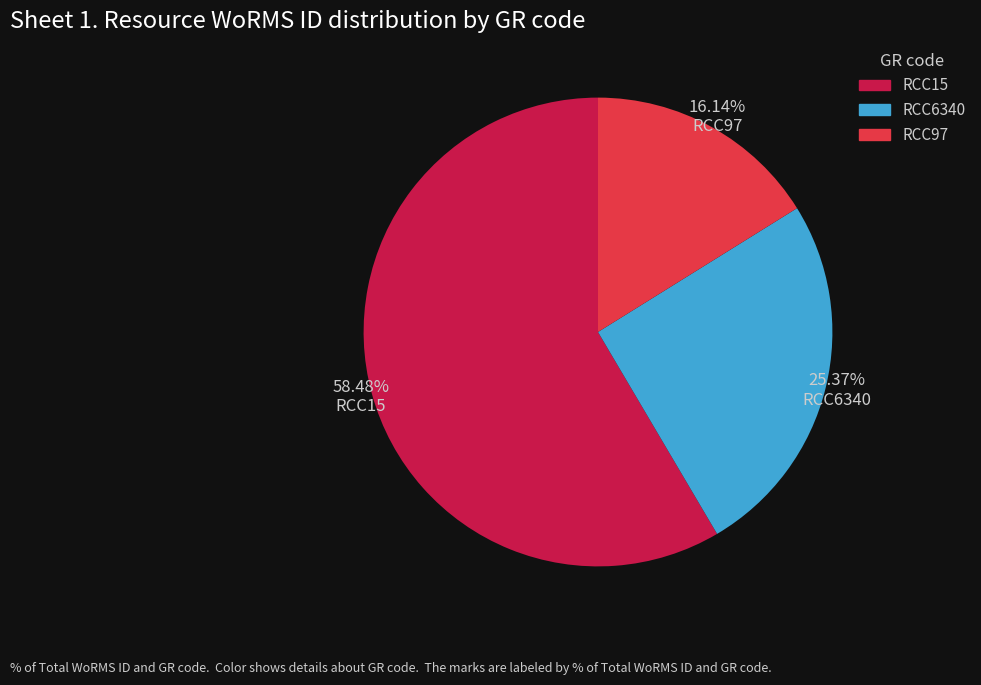

Which category accounts for the majority?

RCC15